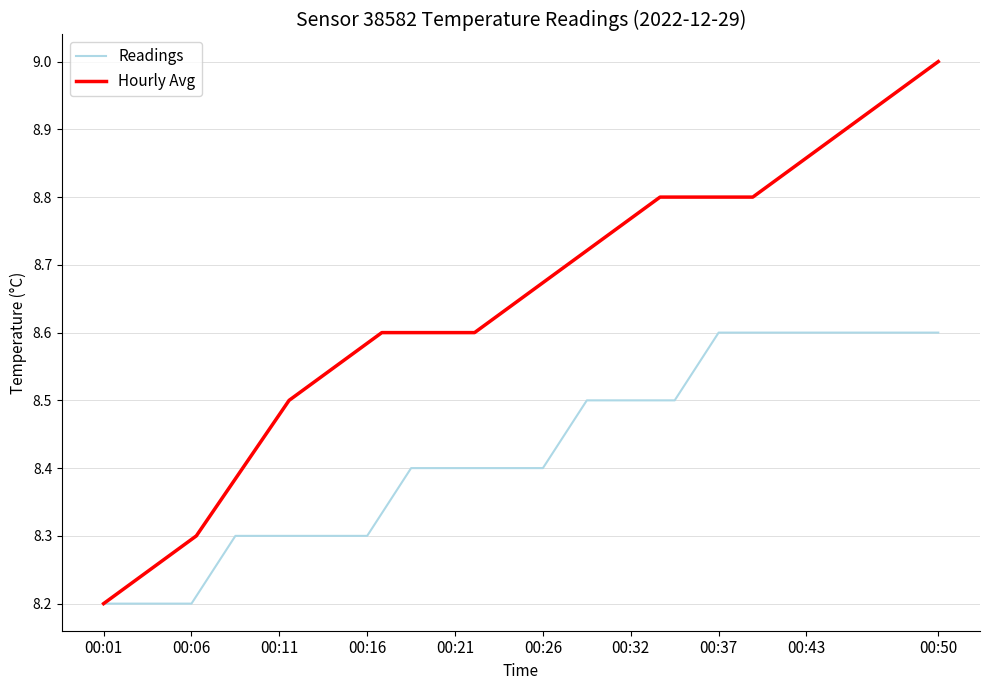

True or false: the data shows 13.0 at 00:01.

False